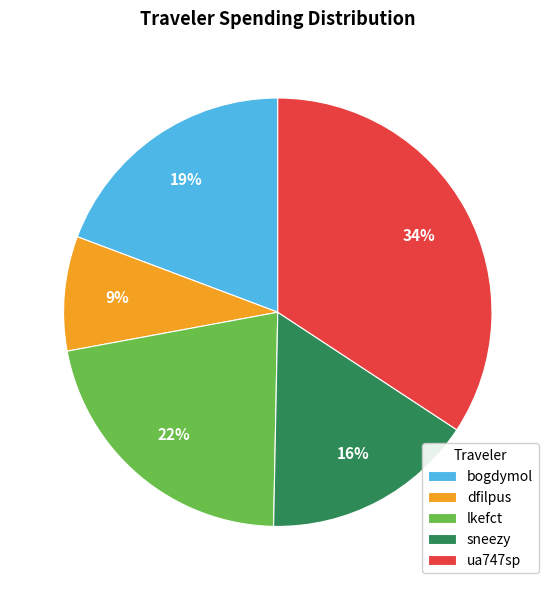

The bogdymol slice represents 25% of the pie. True or false?

False